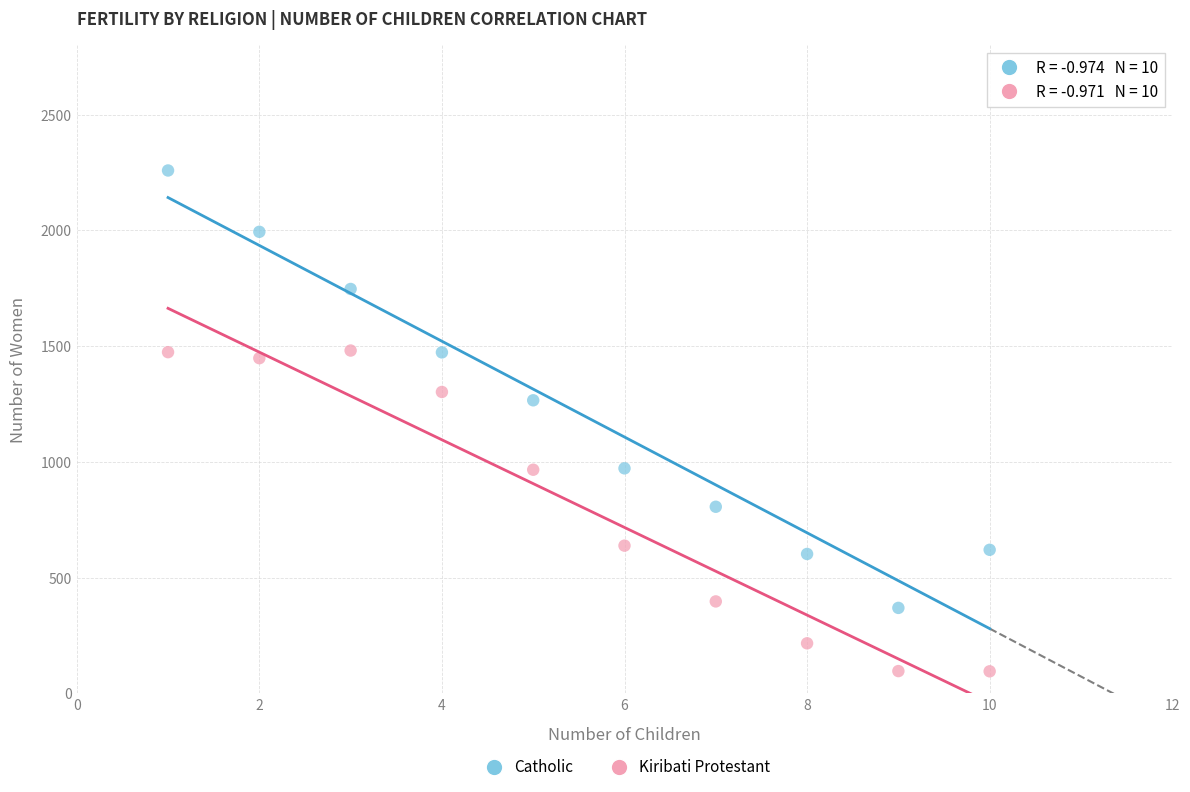

Across all data points, what is the range of X values (max minus min)?

9